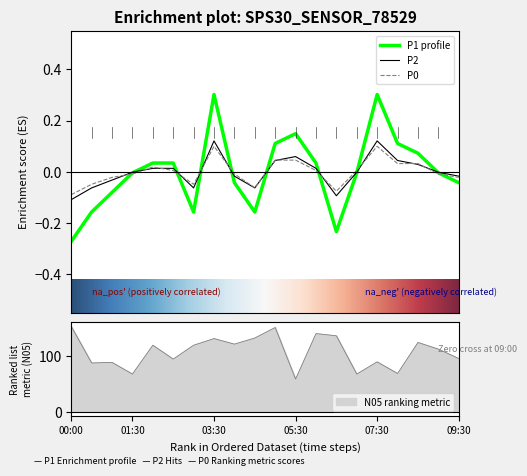

Where does the P2 series first go above 0?

02:00